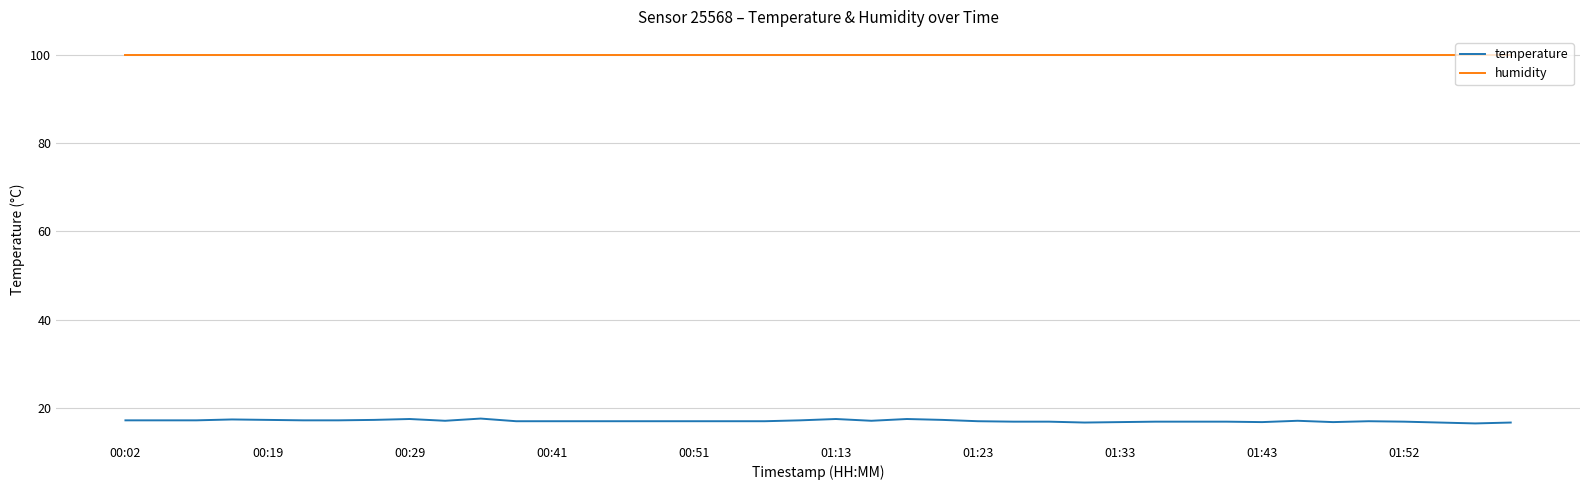

What are all the series names shown in the legend?

temperature, humidity